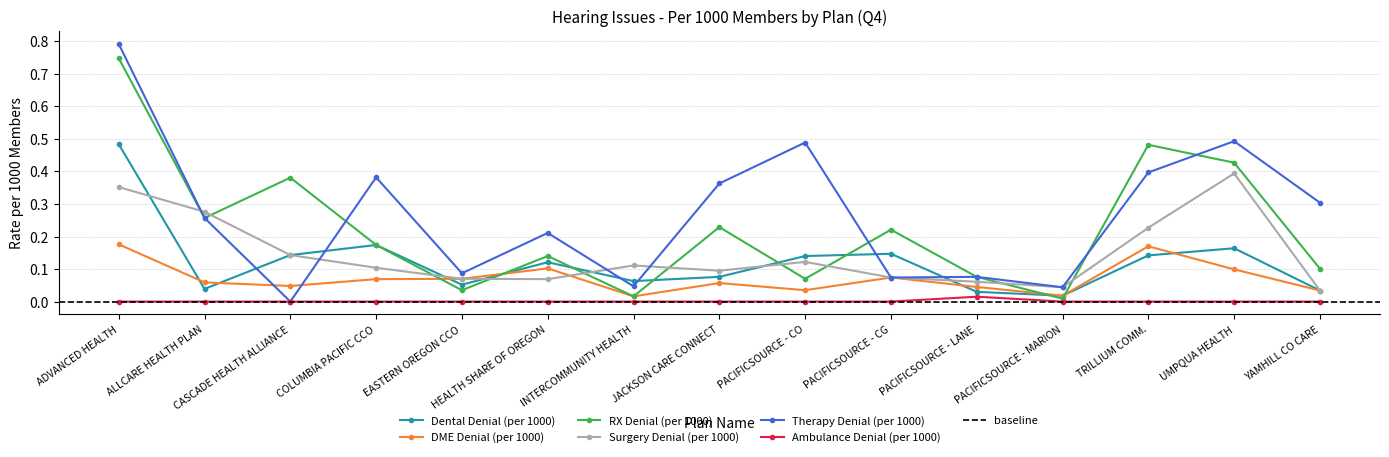

The DME Denial (per 1000) series shows 0.0 at CASCADE HEALTH ALLIANCE. True or false?

True